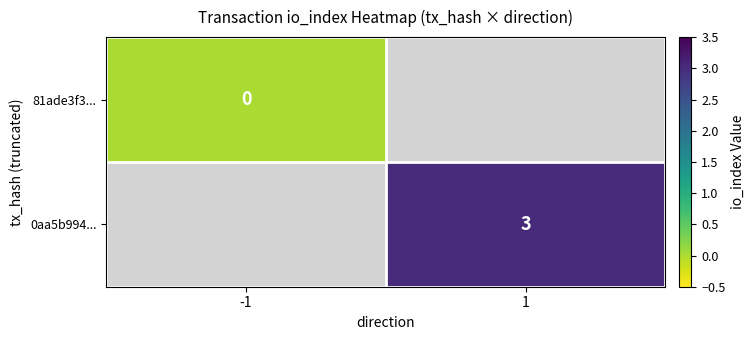

Is the value of 0aa5b994... at 1 greater than the value of 81ade3f3... at -1?

Yes